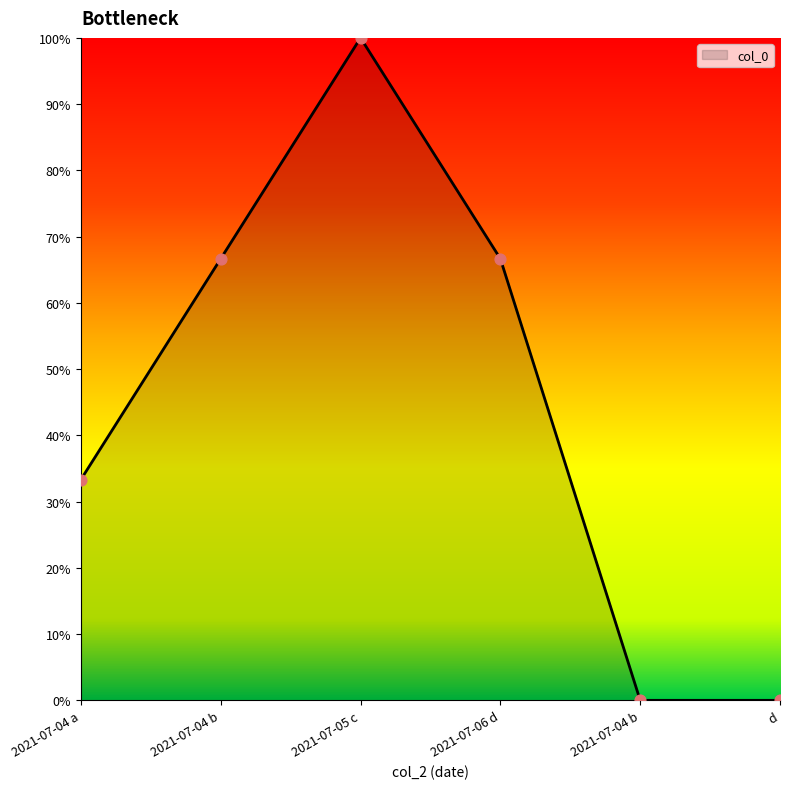

How many distinct data groups are displayed?

1